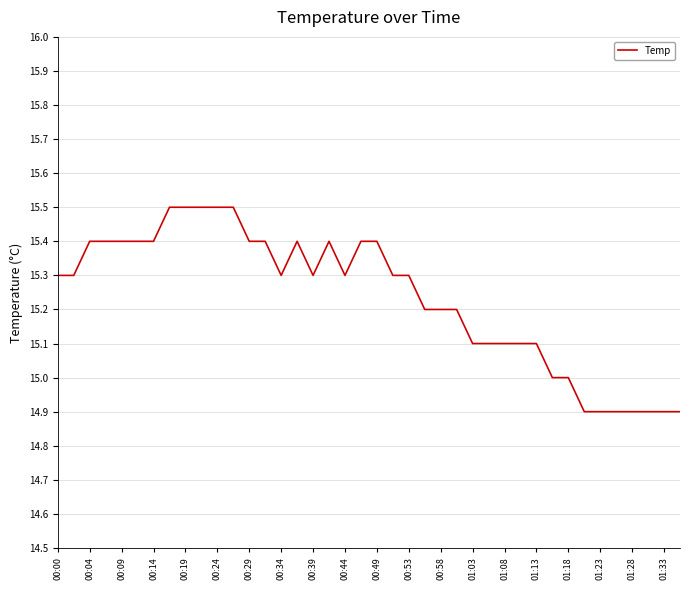

What is the difference between the maximum and minimum values?

0.6